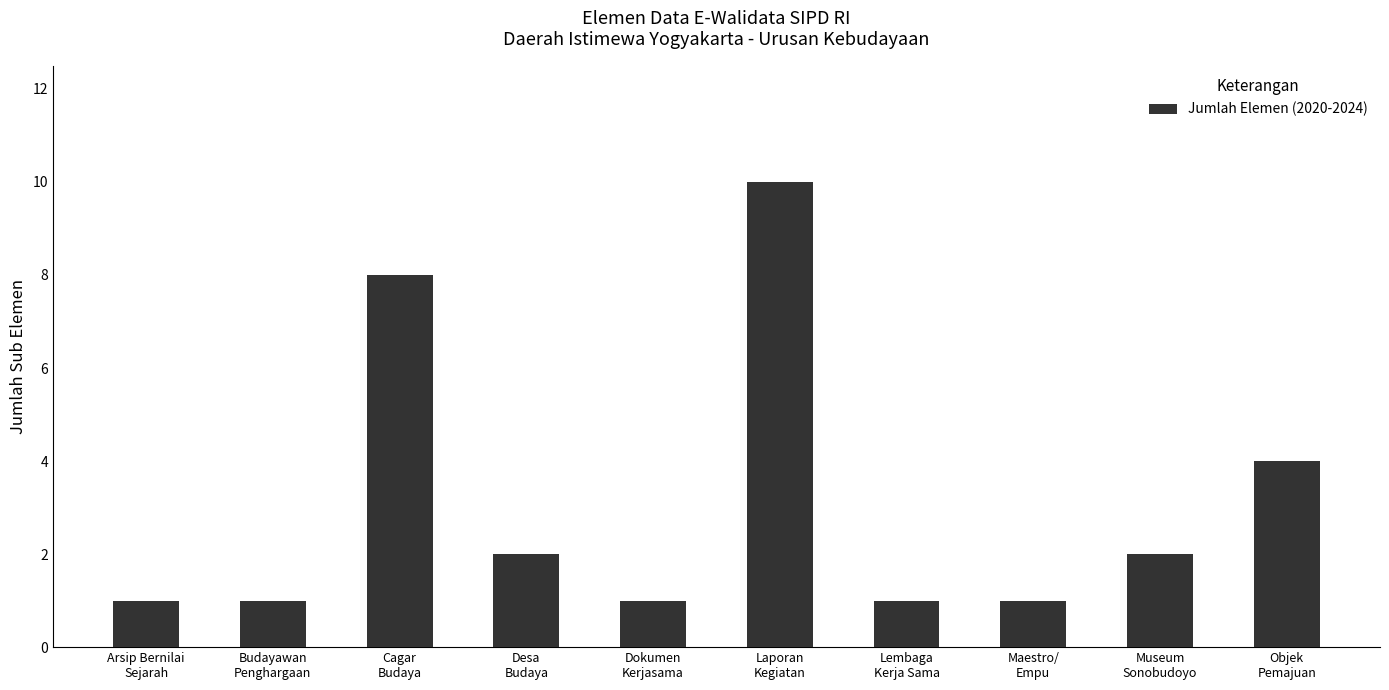

True or false: the data shows 8 at Cagar
Budaya.

True